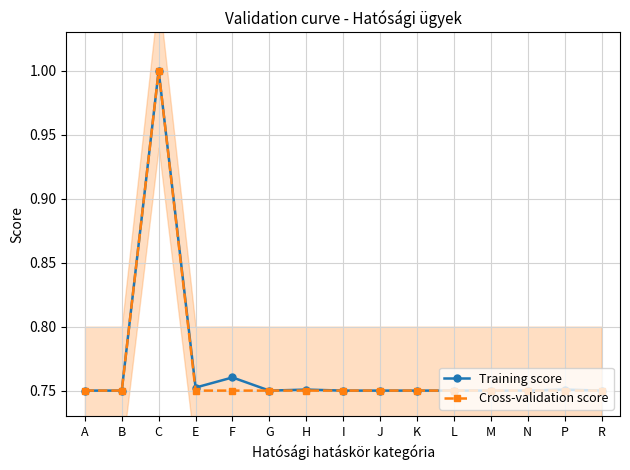

True or false: Training score and Cross-validation score intersect in this chart.

False